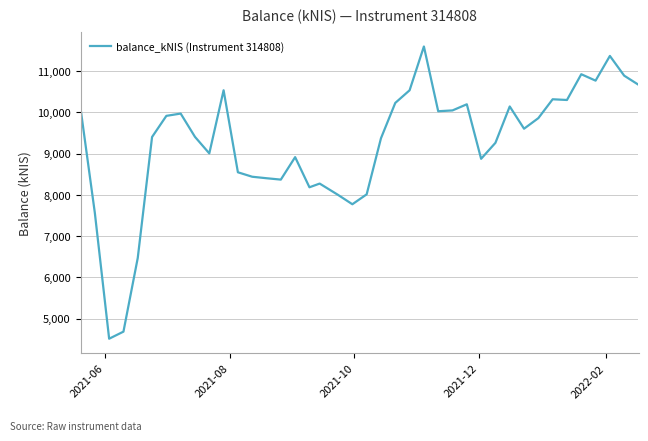

What is the difference between the maximum and minimum values?

7081.5